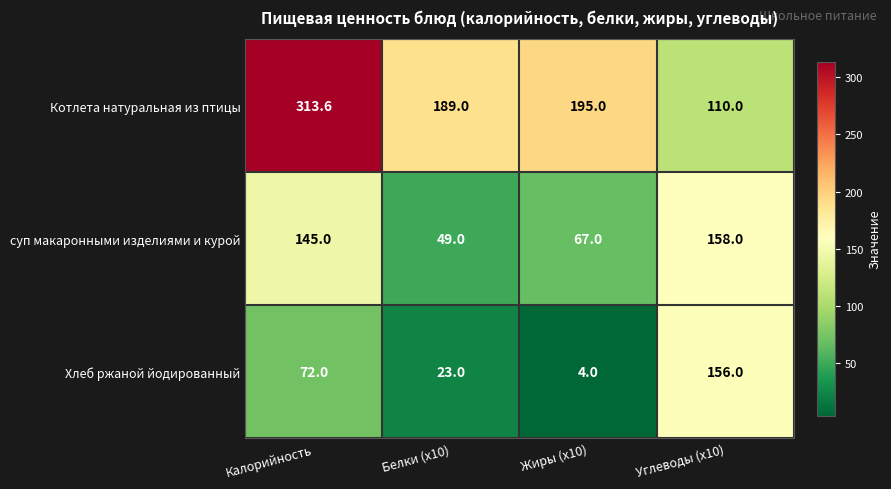

Is it true that суп макаронными изделиями и курой equals 158.0 at Углеводы (x10)?

True